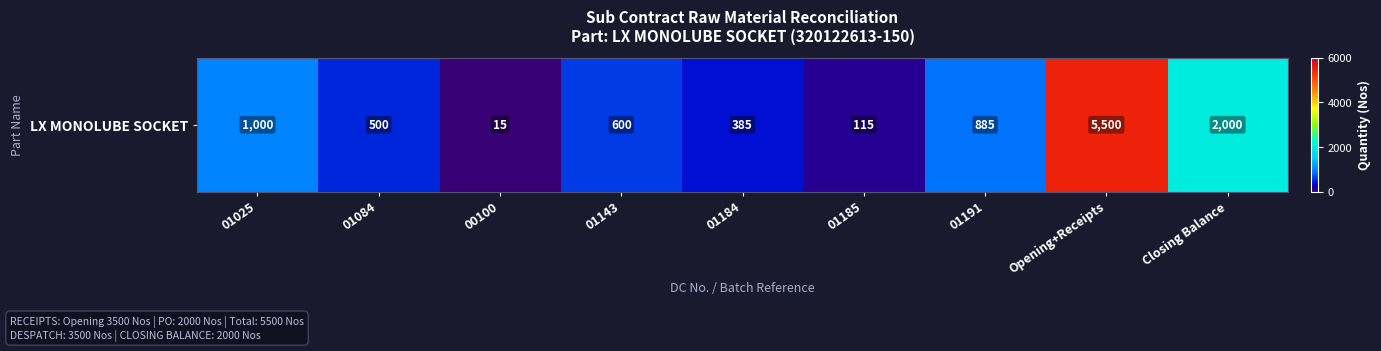

The chart shows a value of 26 at 00100. True or false?

False